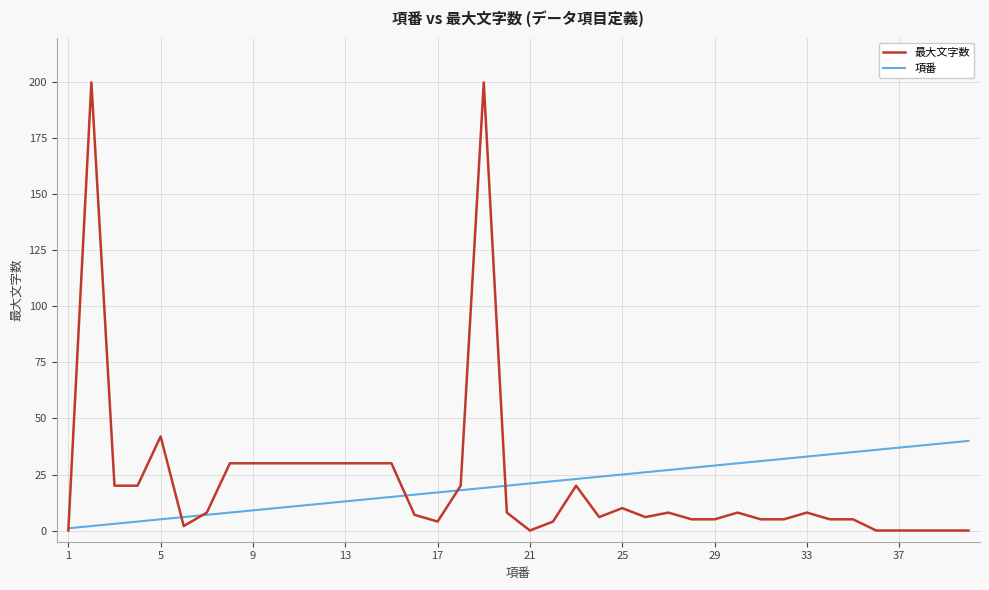

Which series has the widest spread of values?

最大文字数